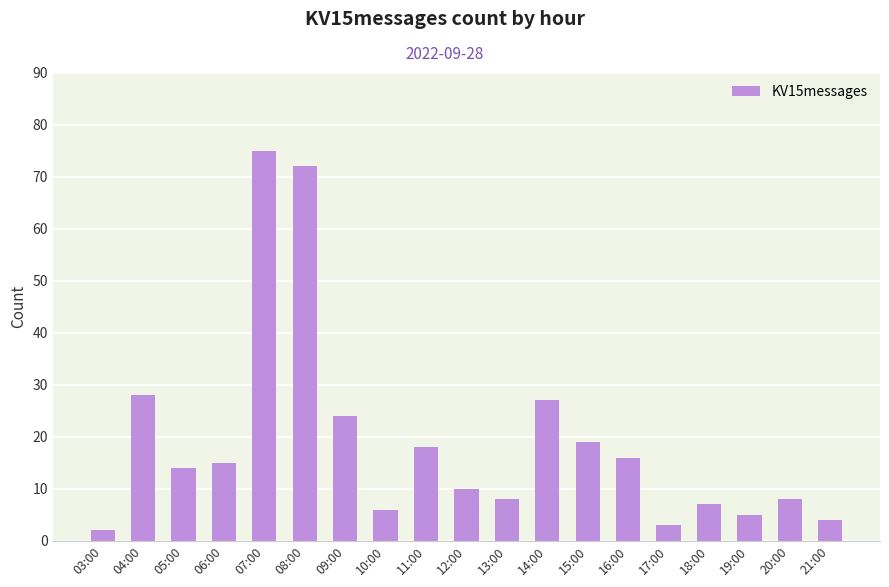

Is it true that the value at 16:00 is 16?

True